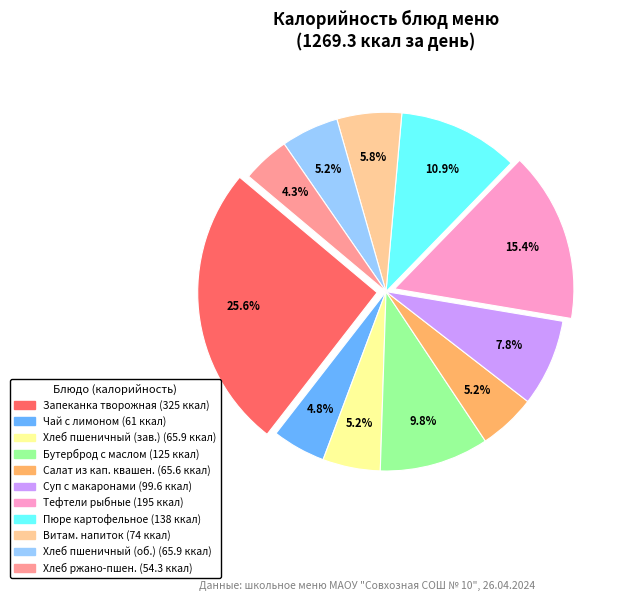

Does any single category account for the majority?

No